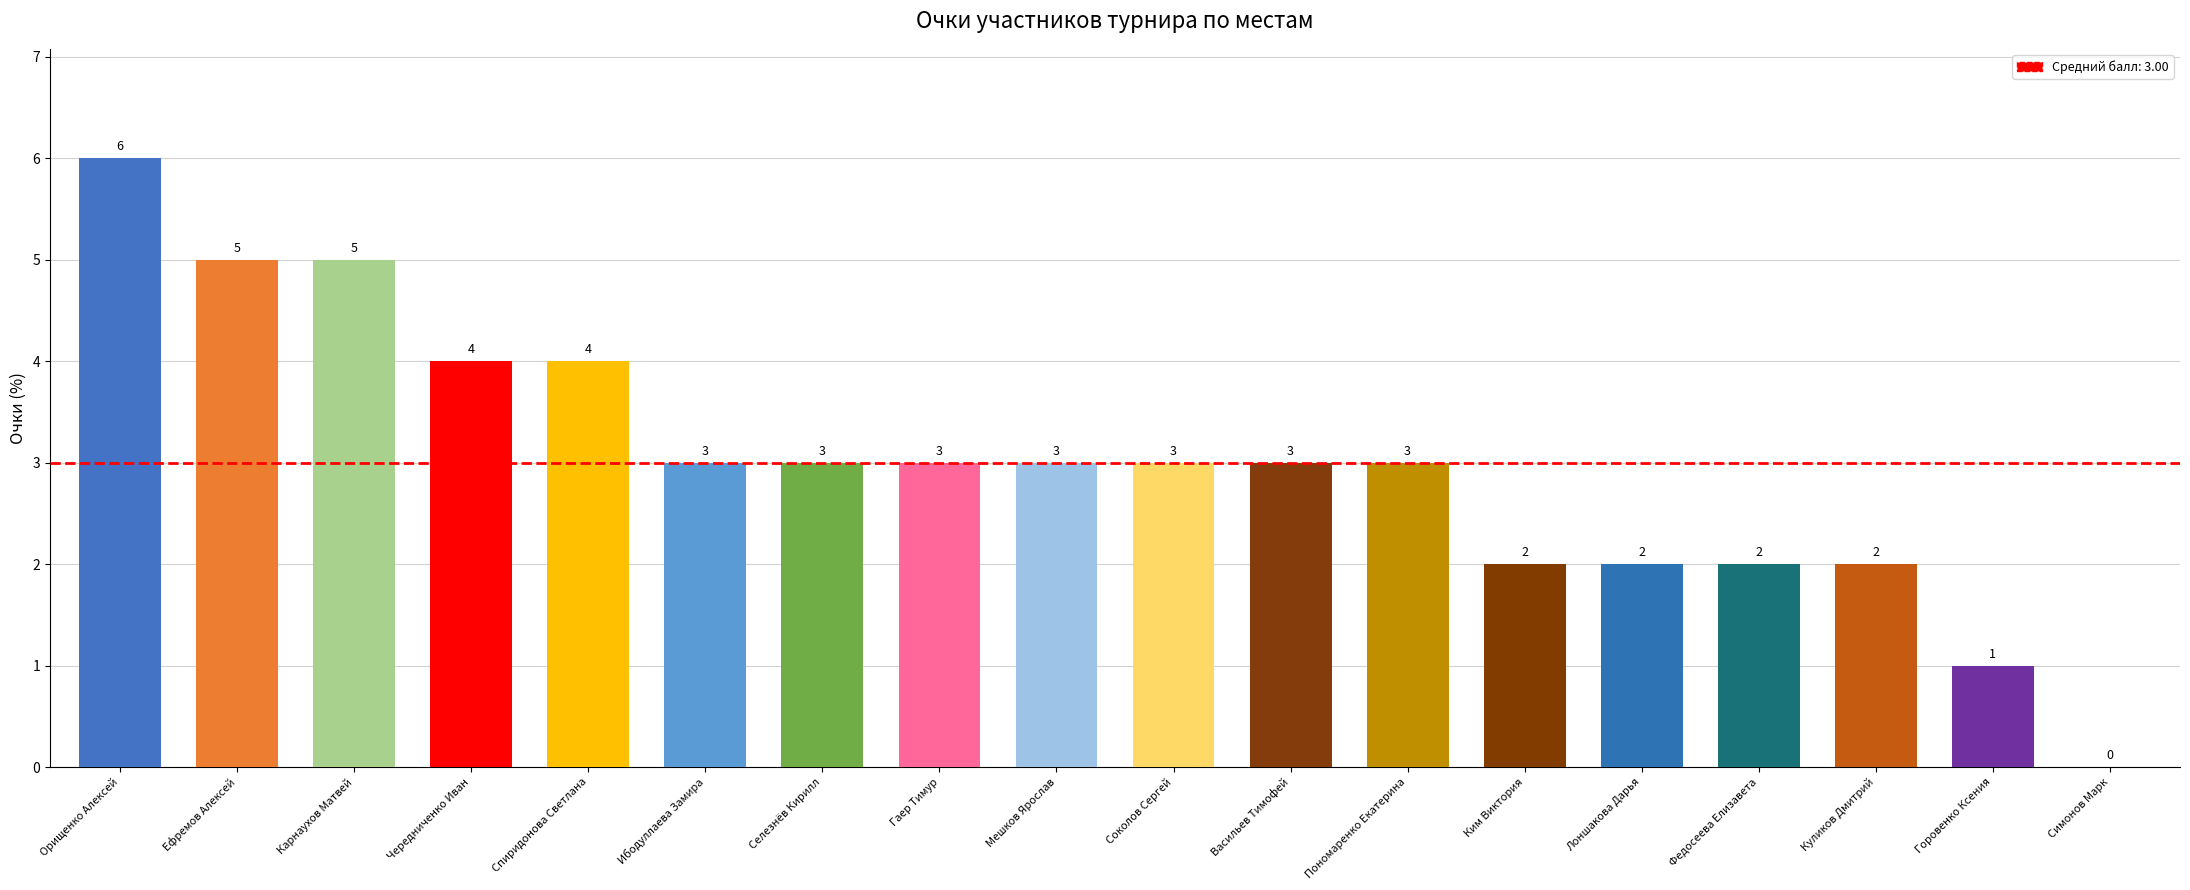

The chart shows a value of 4 at Федосеева Елизавета. True or false?

False